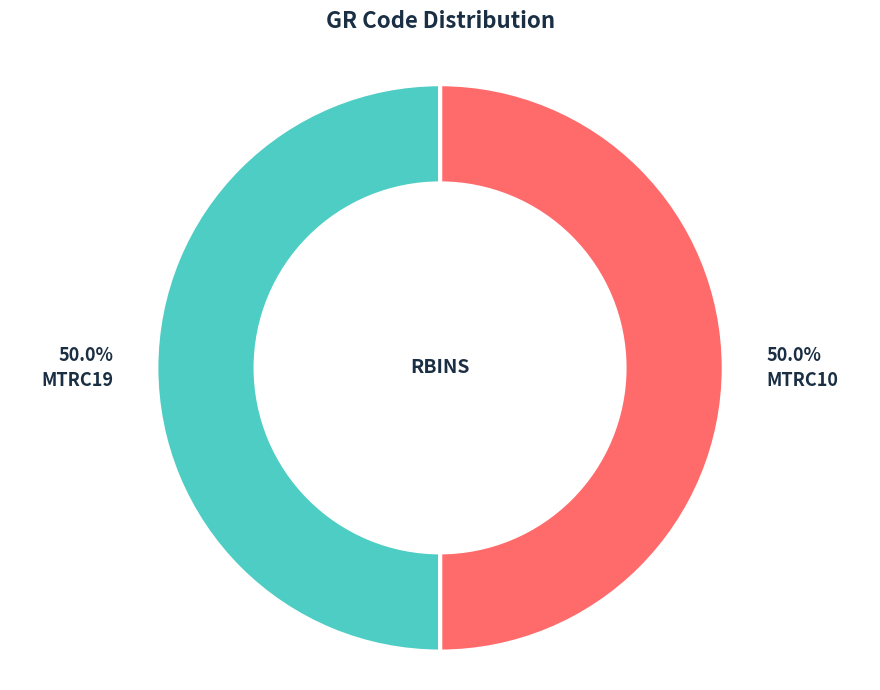

Do MTRC19 and MTRC10 together represent more than half of the pie?

Yes